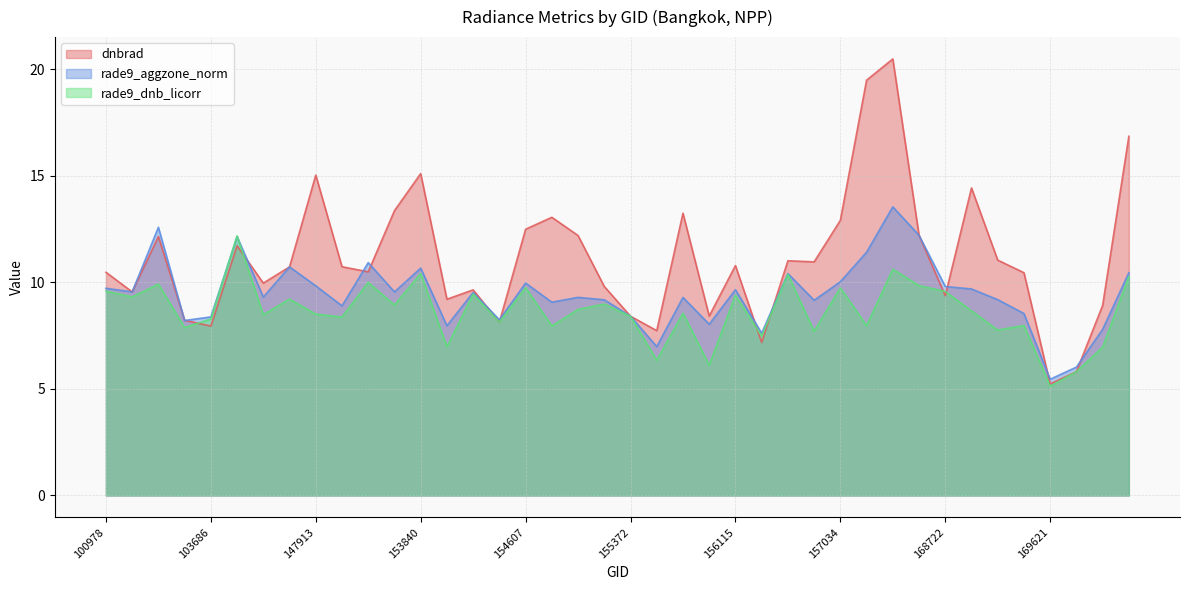

Rank the series at 148741 from highest to lowest value.

dnbrad, rade9_aggzone_norm, rade9_dnb_licorr